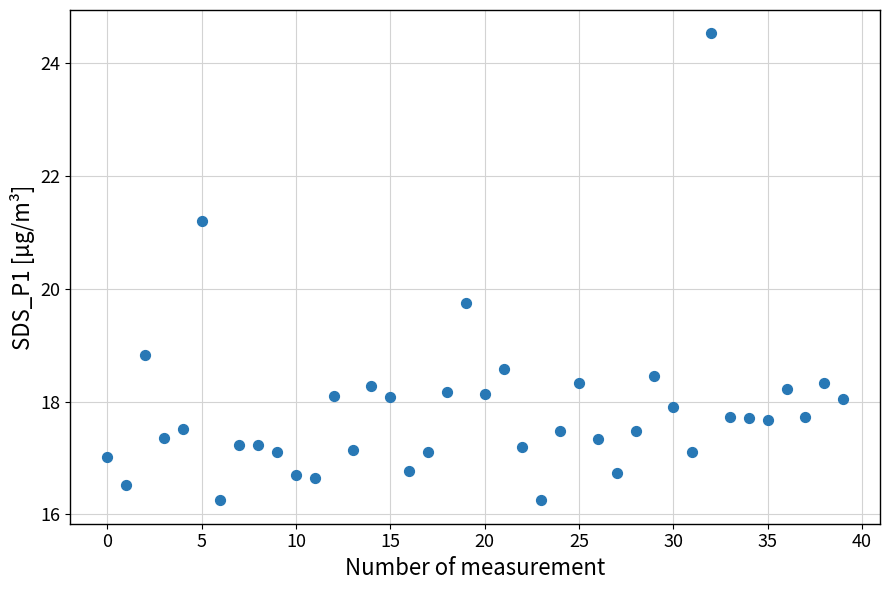

What Y value in the scatter plot is closest to 20?

19.8